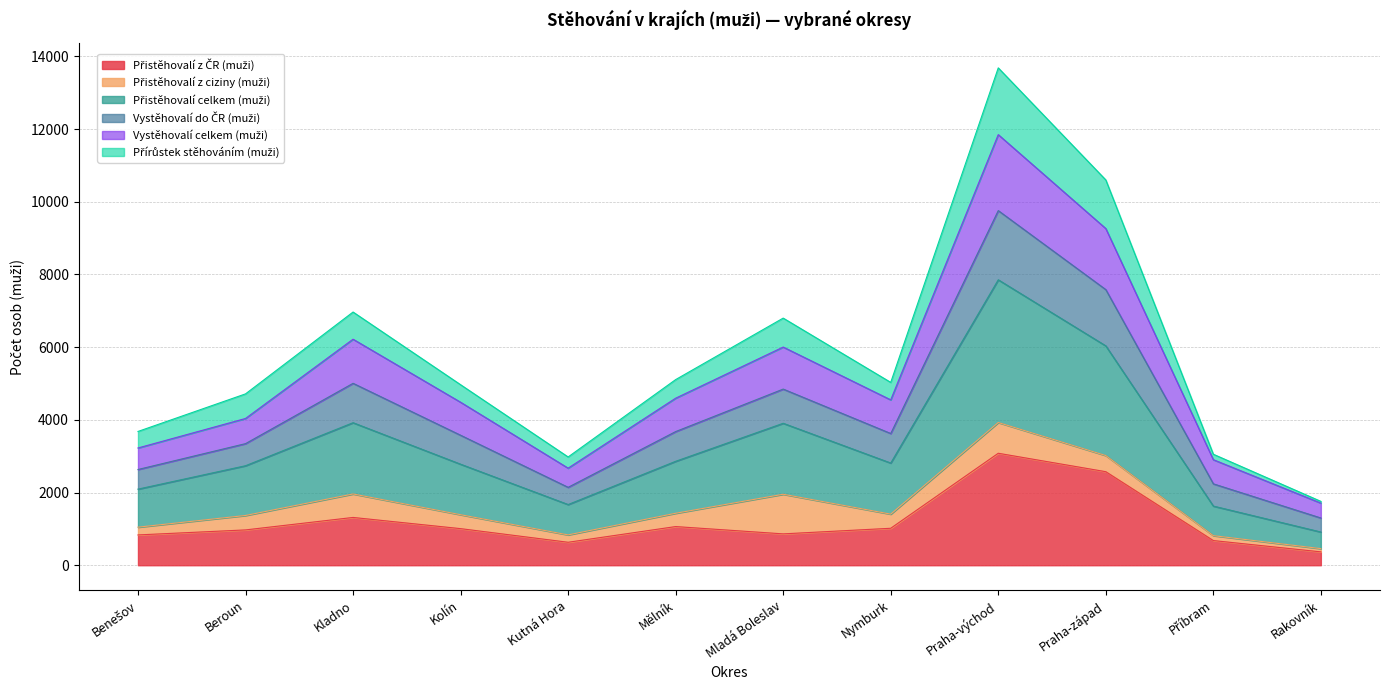

What is the total value across all series at Beroun?

4715